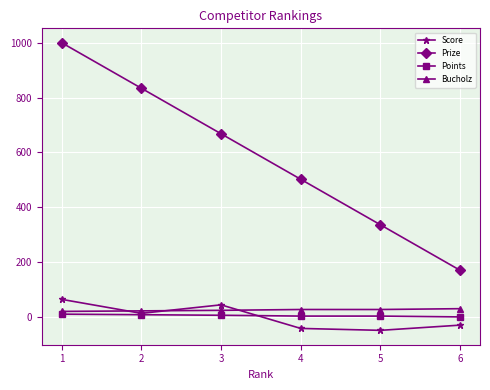

What is the difference between the maximum and minimum values in the Points series?

10